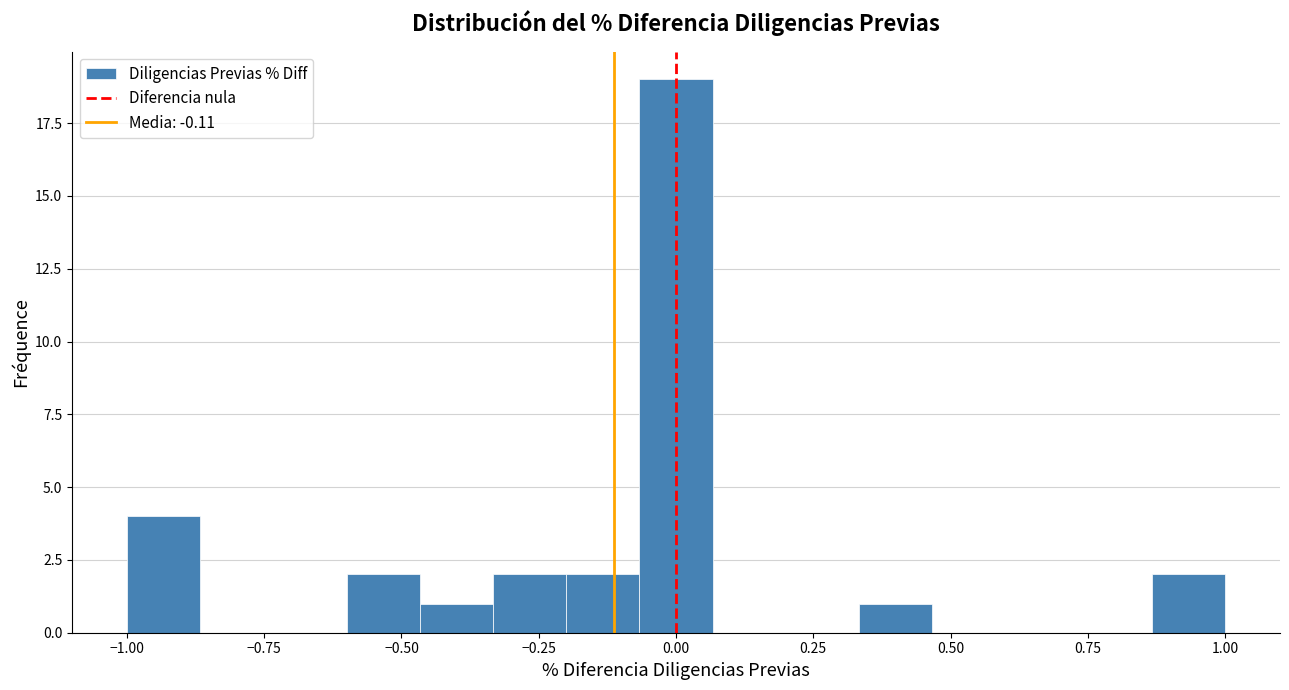

Read against the x-axis, roughly where is the centre of the tallest bar?

0.00